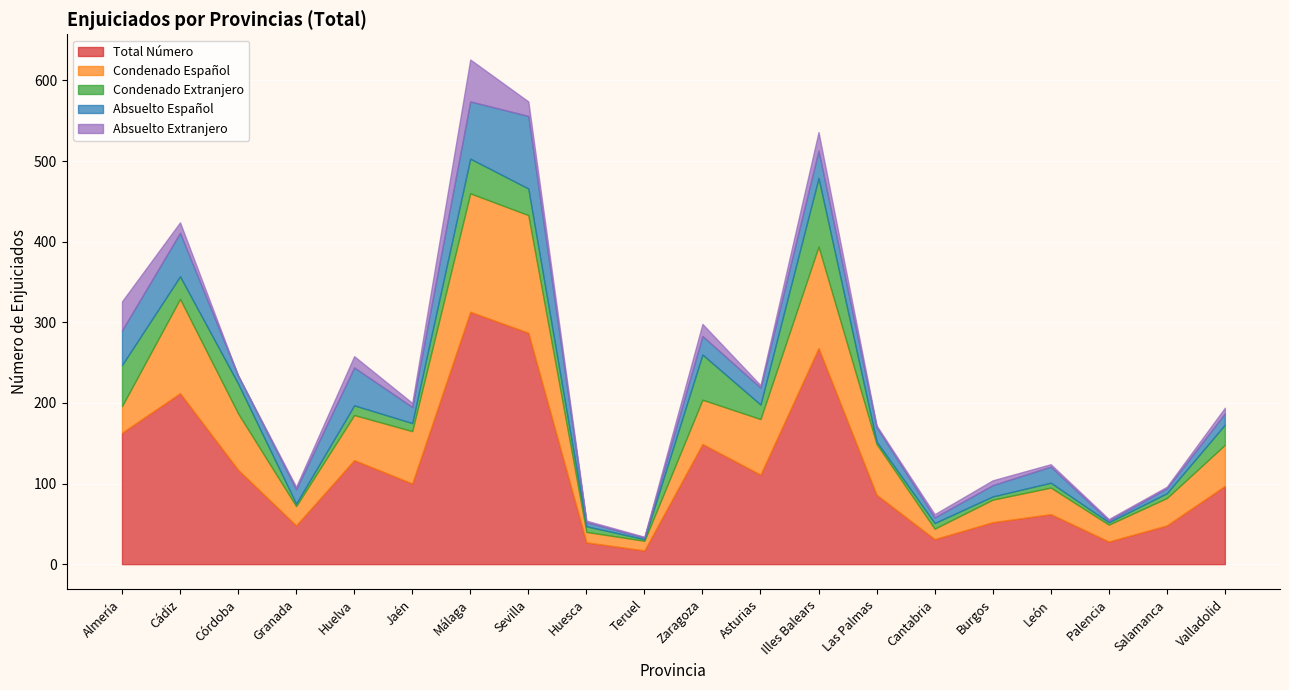

Rank the series by their maximum value, from highest to lowest.

Total Número, Condenado Español, Absuelto Español, Condenado Extranjero, Absuelto Extranjero